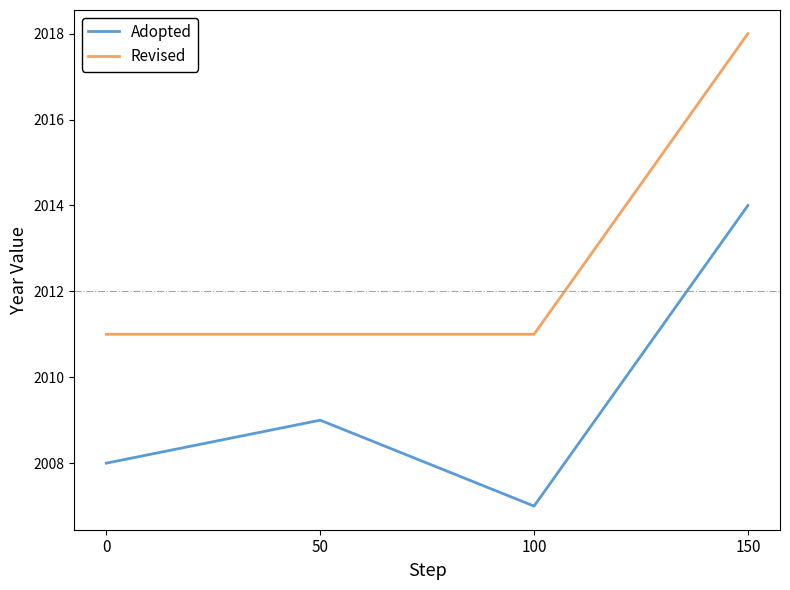

How many lines are shown in the chart?

2